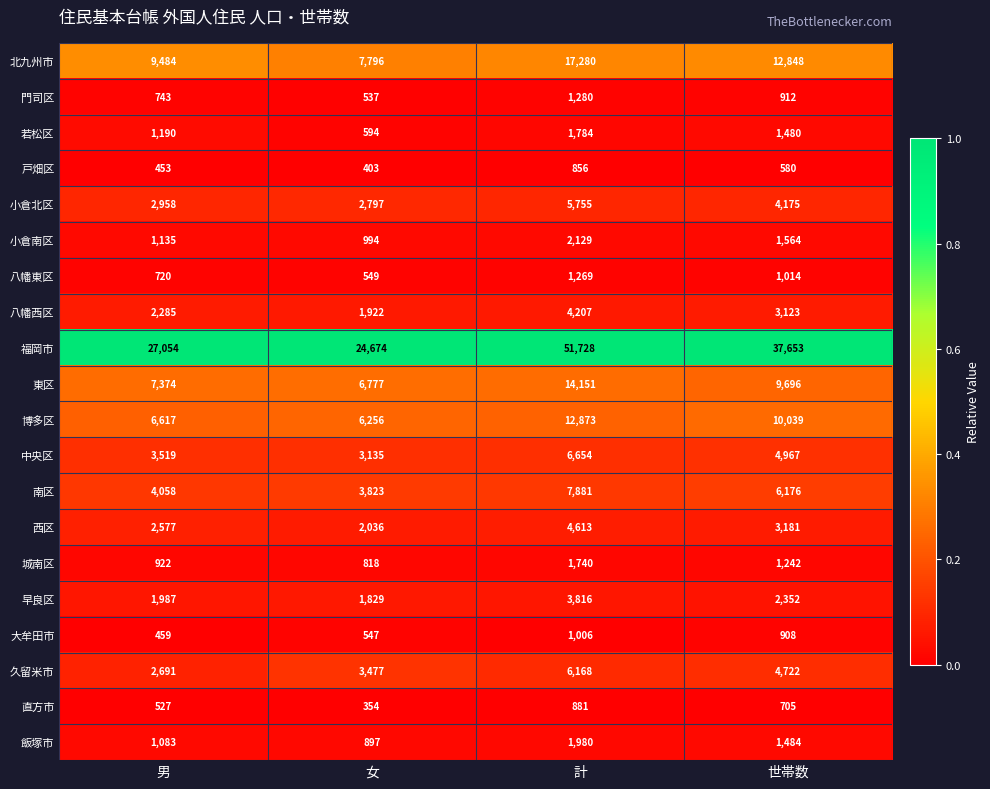

Between 男 and 計, which series saw the biggest shift?

福岡市